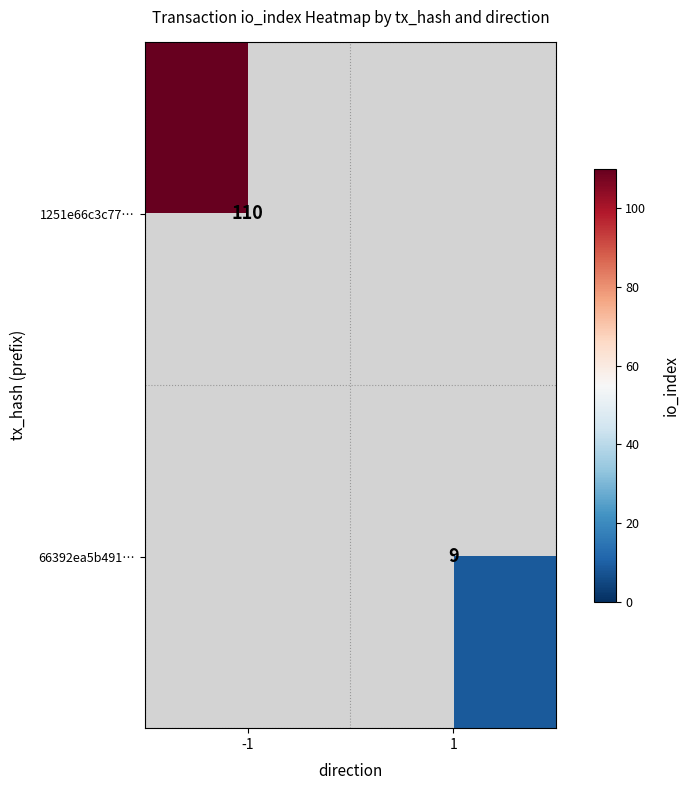

The value of 1251e66c3c77… at -1 is 28. True or false?

False